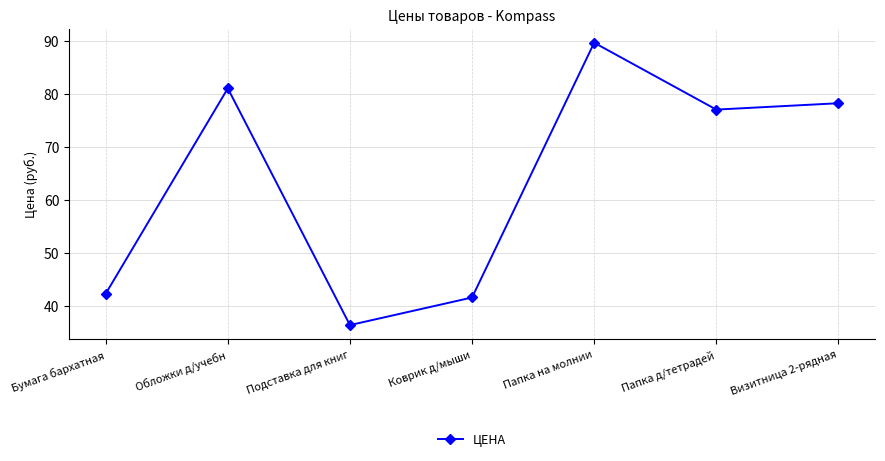

Is this an area chart (filled region under the line)?

No